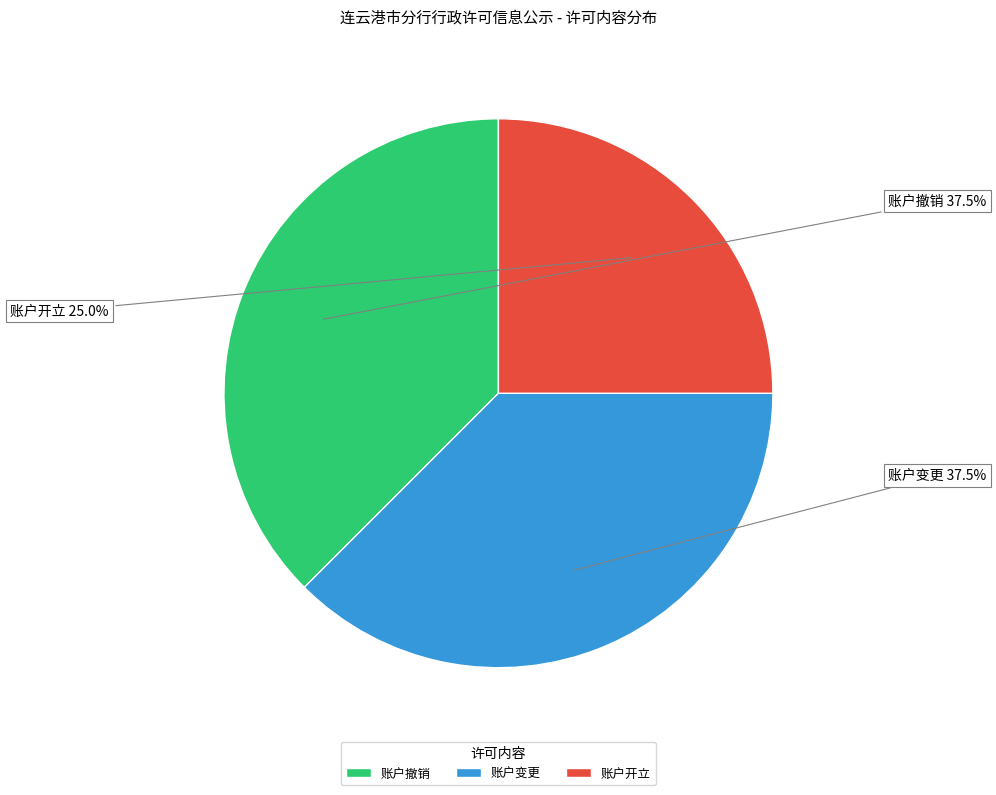

What is the smallest slice in the pie chart?

账户开立